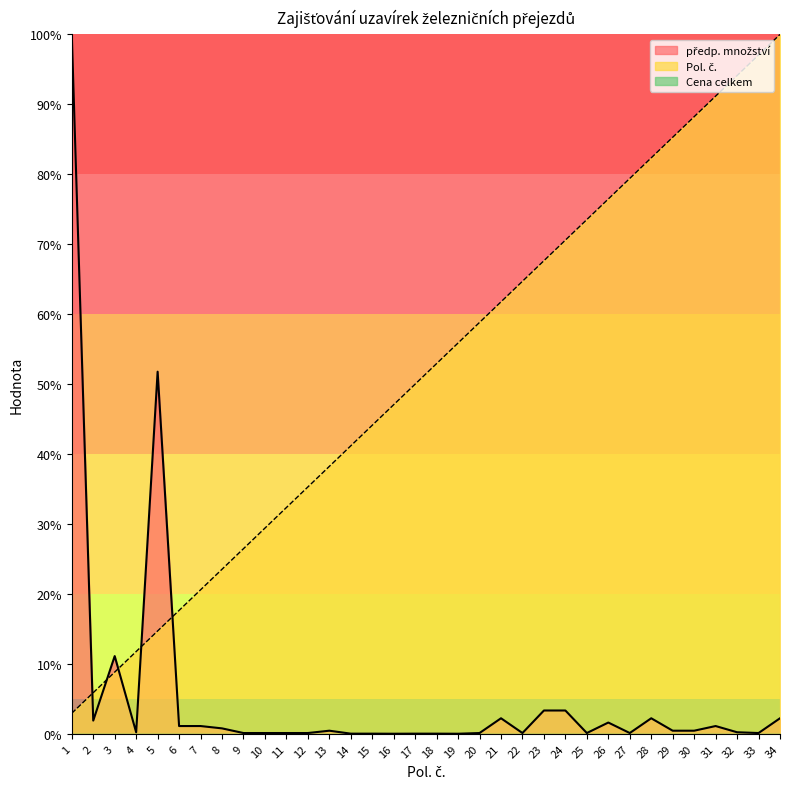

True or false: předp. množství and Pol. č. cross at least once.

True